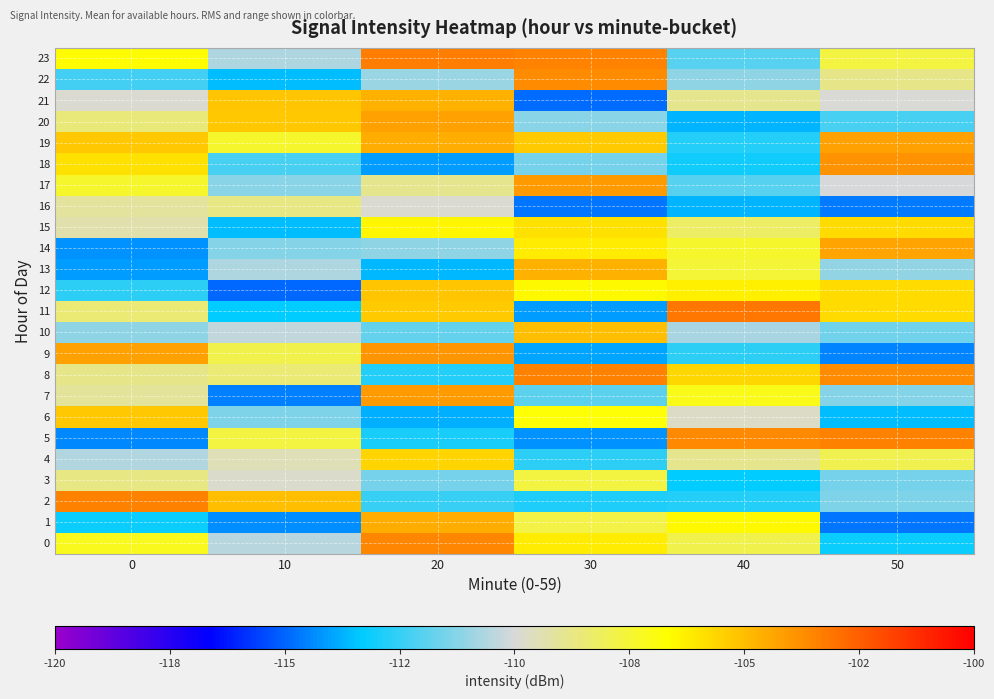

Which series has the largest total across all categories?

19